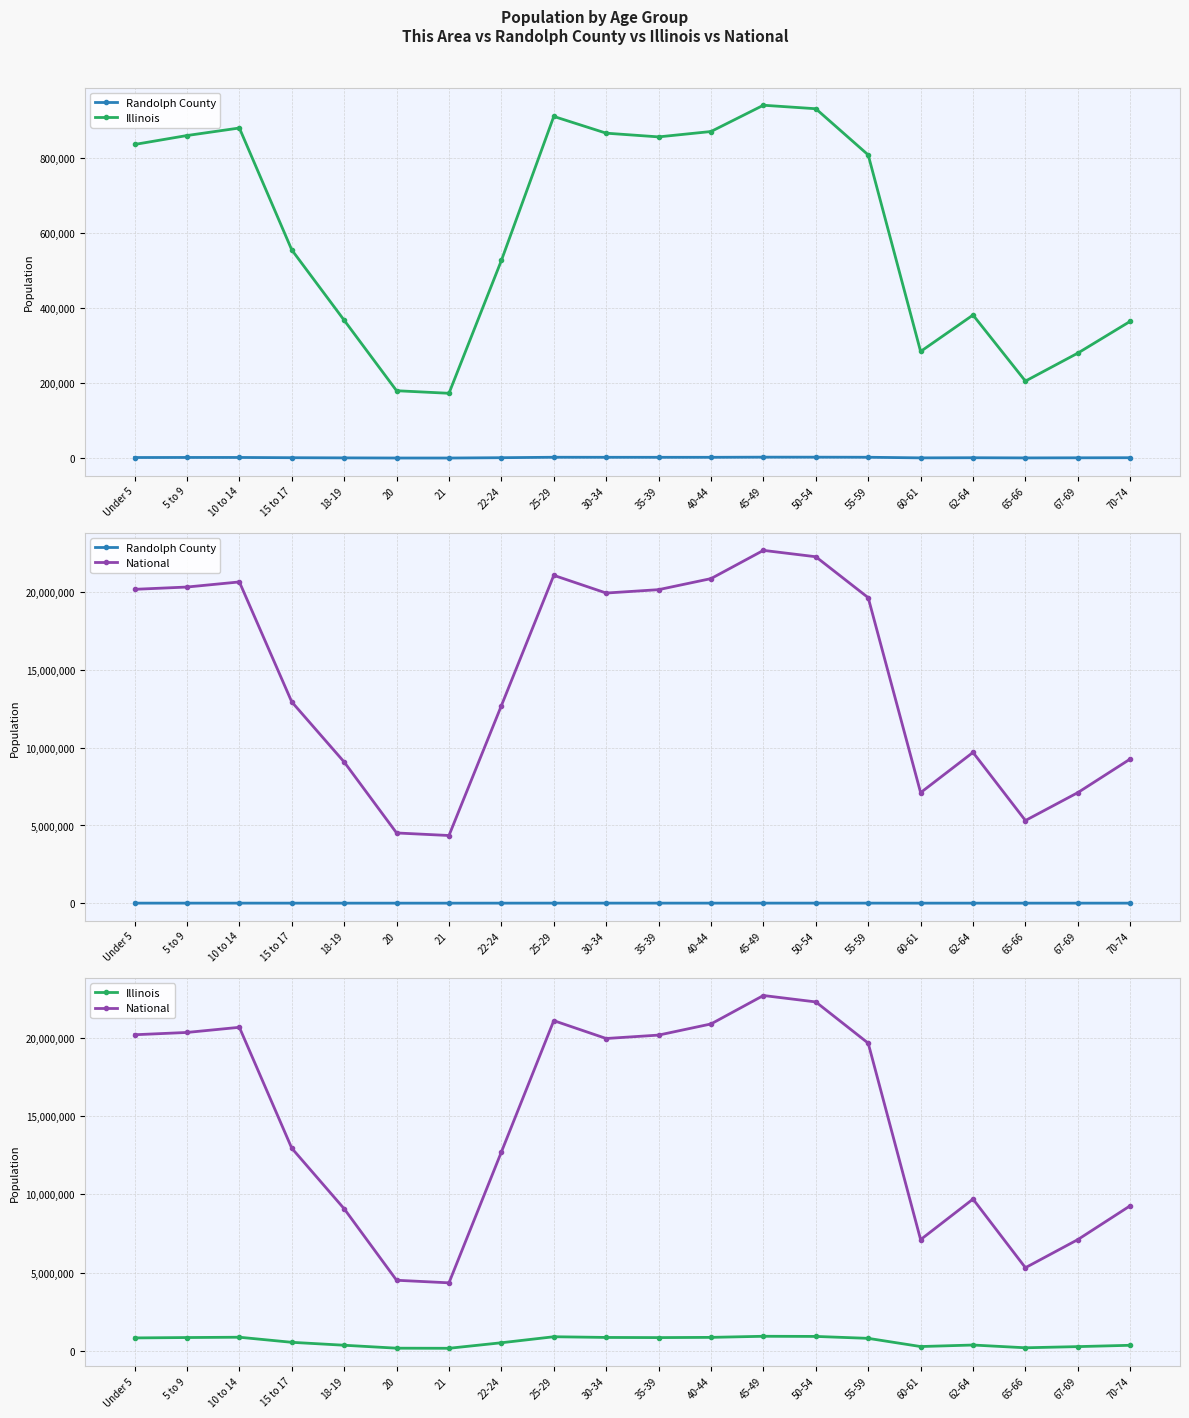

What is the sum of the National values at 70-74 and 55-59?

28942971